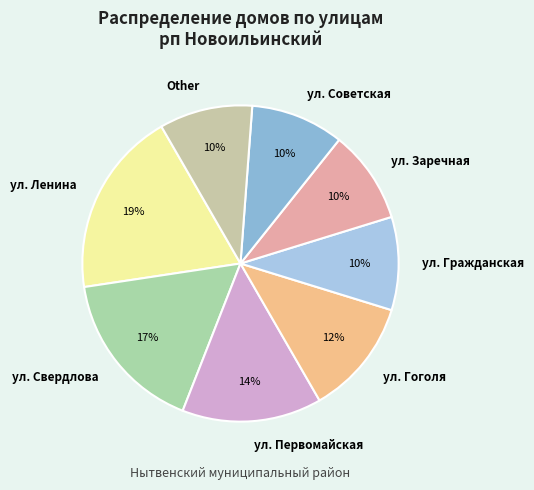

Is it true that ул. Свердлова is 6% of the pie?

False